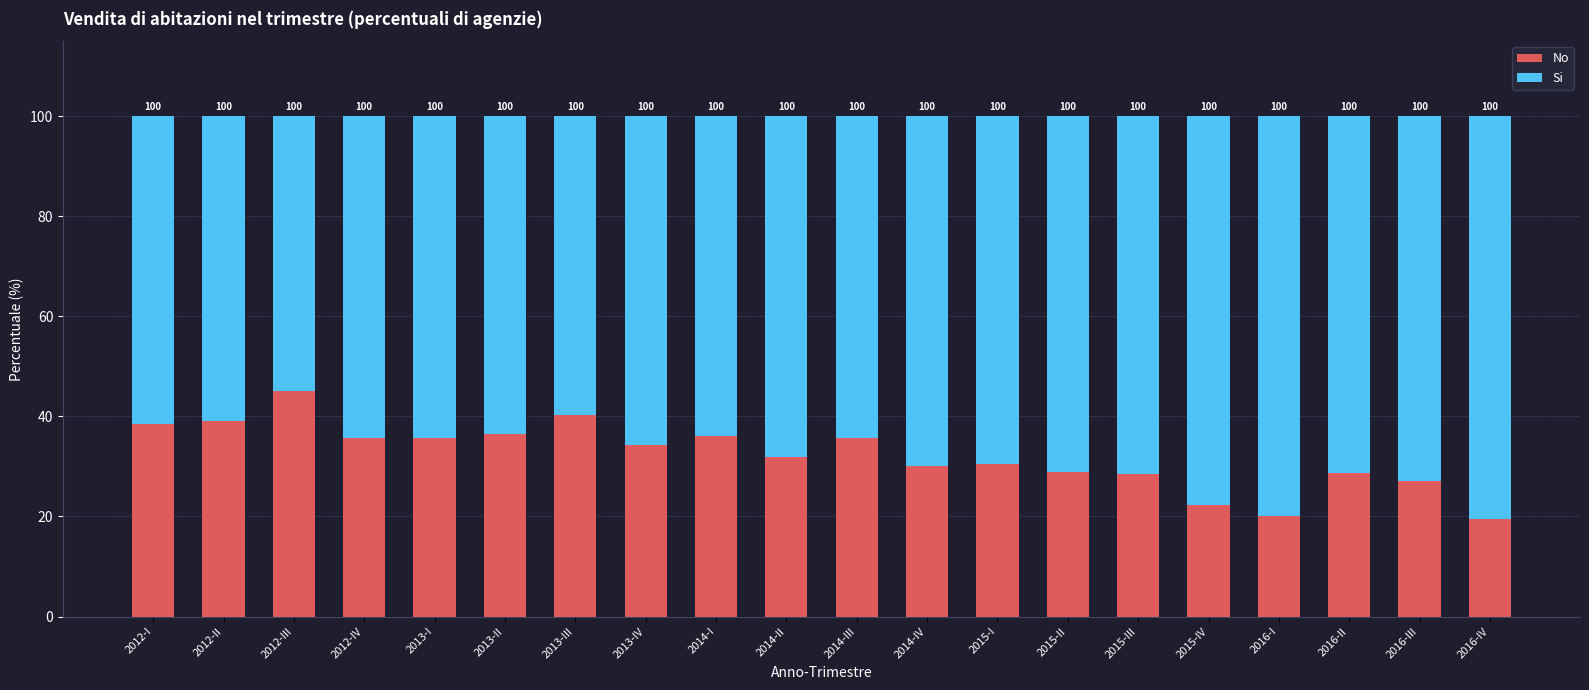

What are all the series names shown in the legend?

No, Si